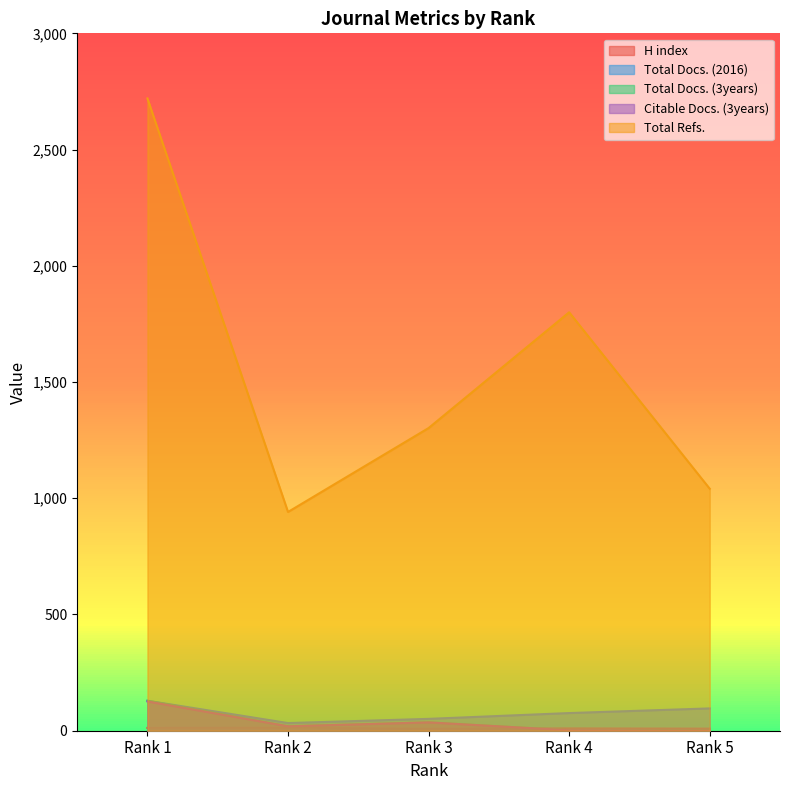

At how many categories does at least one series exceed 2029?

1